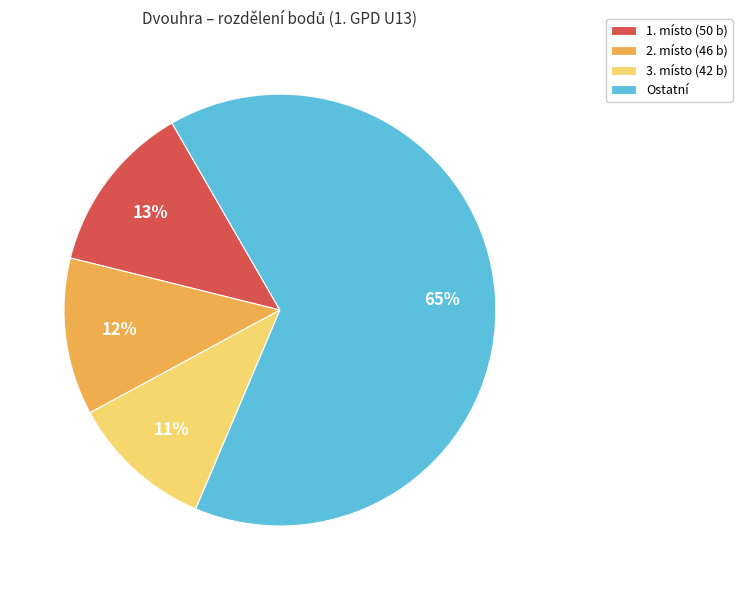

True or false: 1. místo (50 b) accounts for 13% of the total.

True